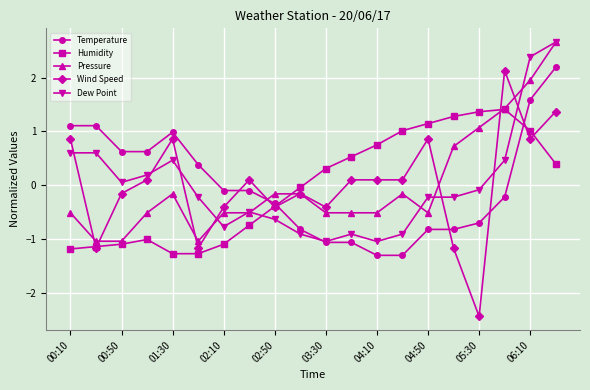

Which series has the largest range (max minus min)?

Wind Speed